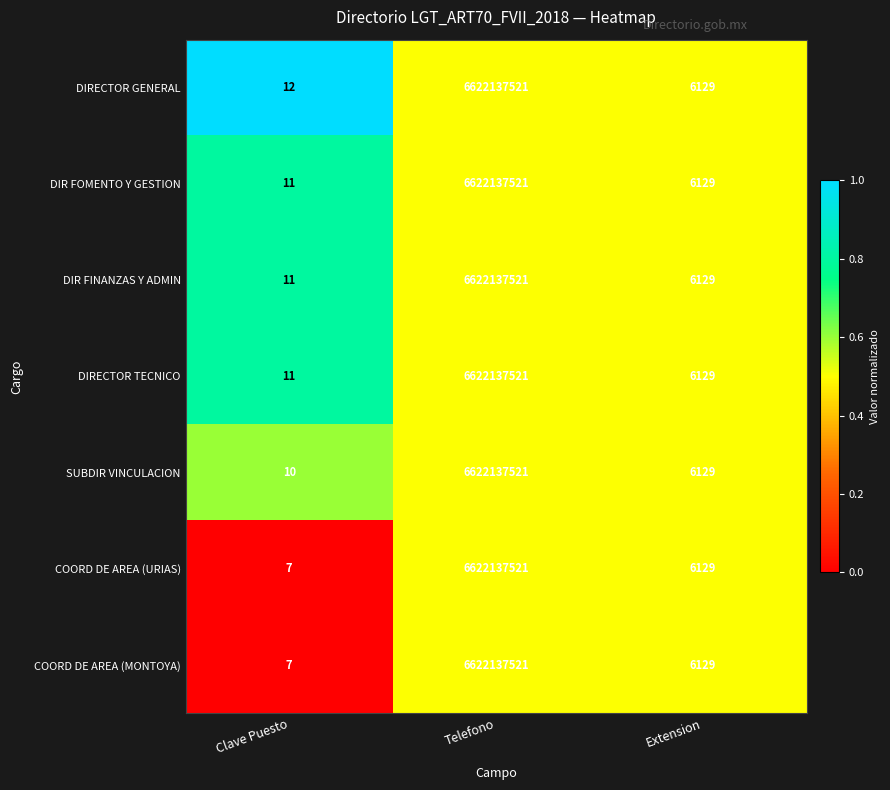

What is the maximum value shown in the chart?

6622137521